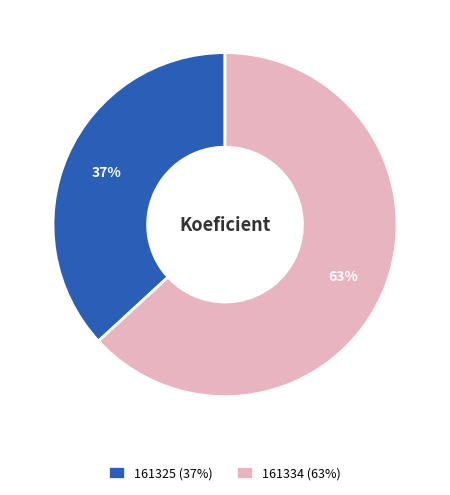

Is the sum of 161334 and 161325 greater than half?

Yes